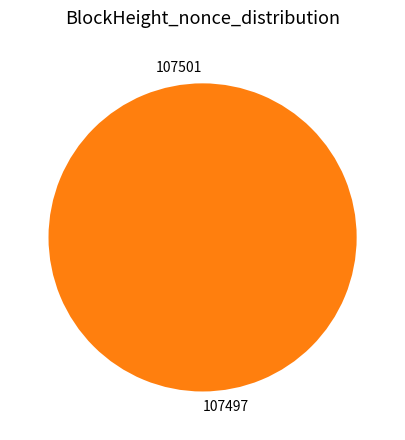

To the nearest percent, what is the average slice percentage?

50%